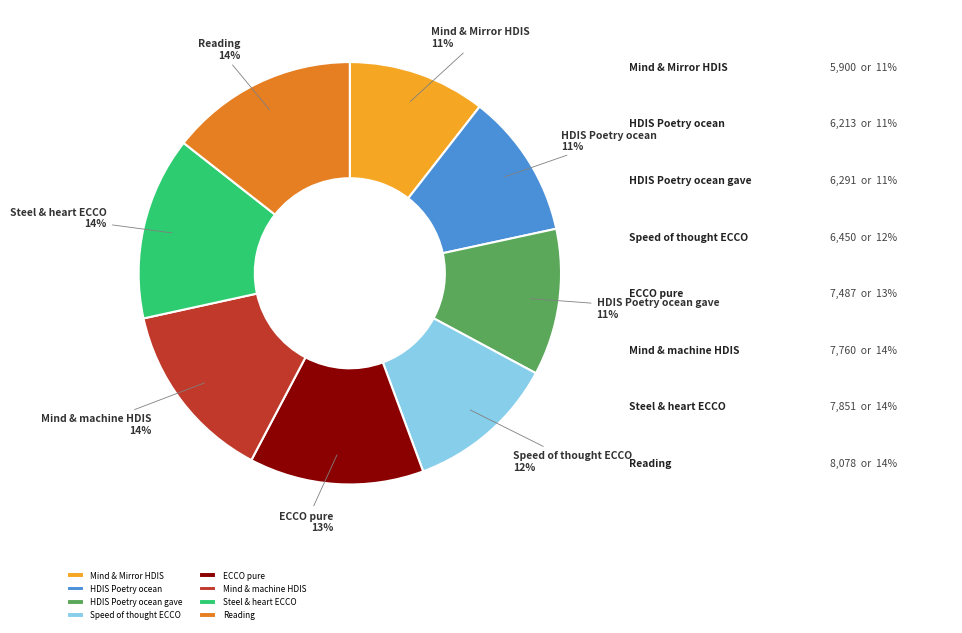

To the nearest percent, what is the average slice percentage?

12%